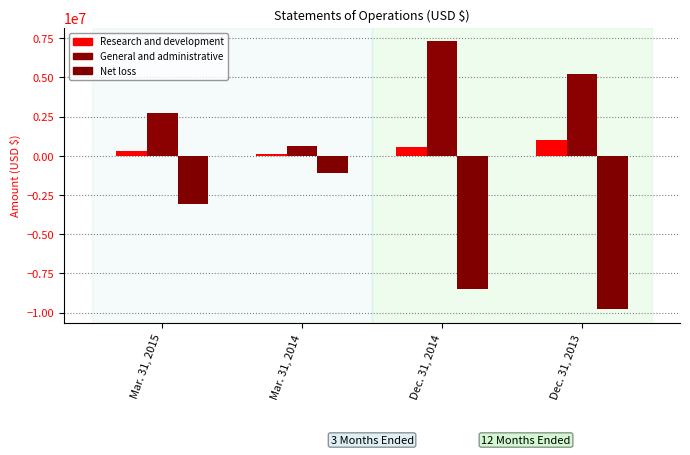

At which label does General and administrative reach its minimum?

Mar. 31, 2014